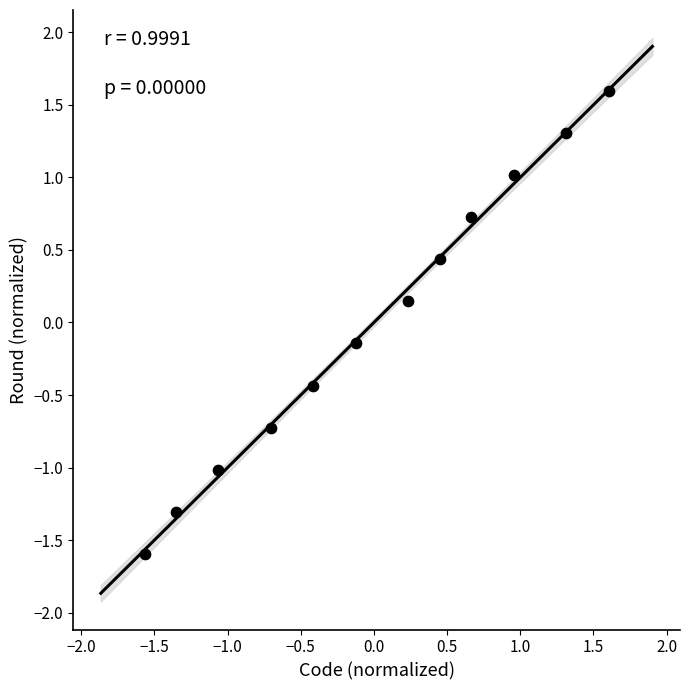

What is the range of X values (max minus min)?

3.2